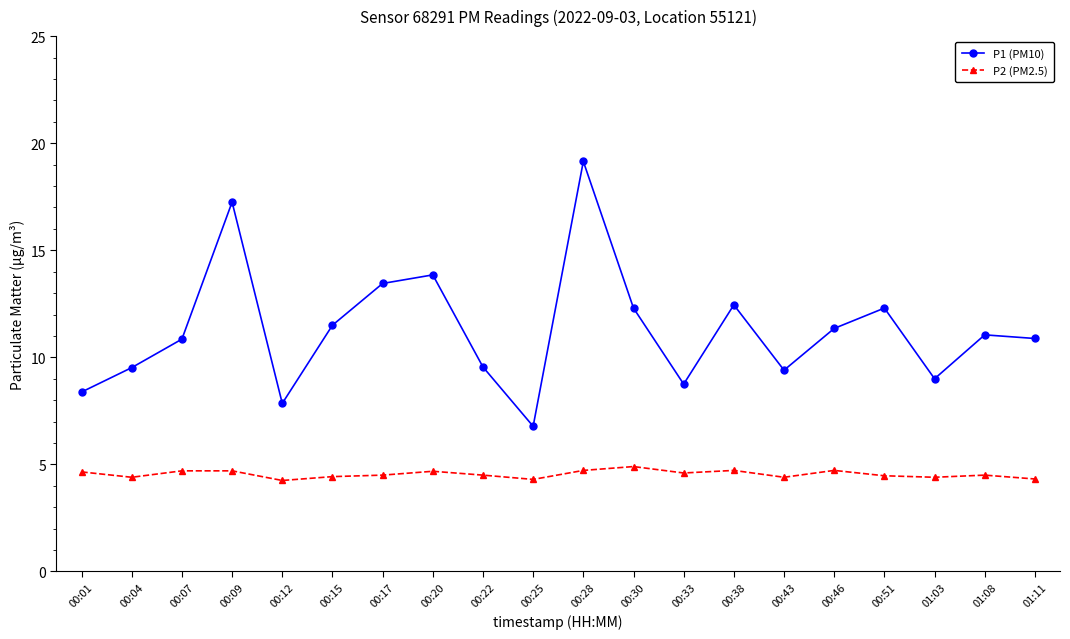

What is the sum of the P1 (PM10) values at 01:08 and 00:33?

19.8